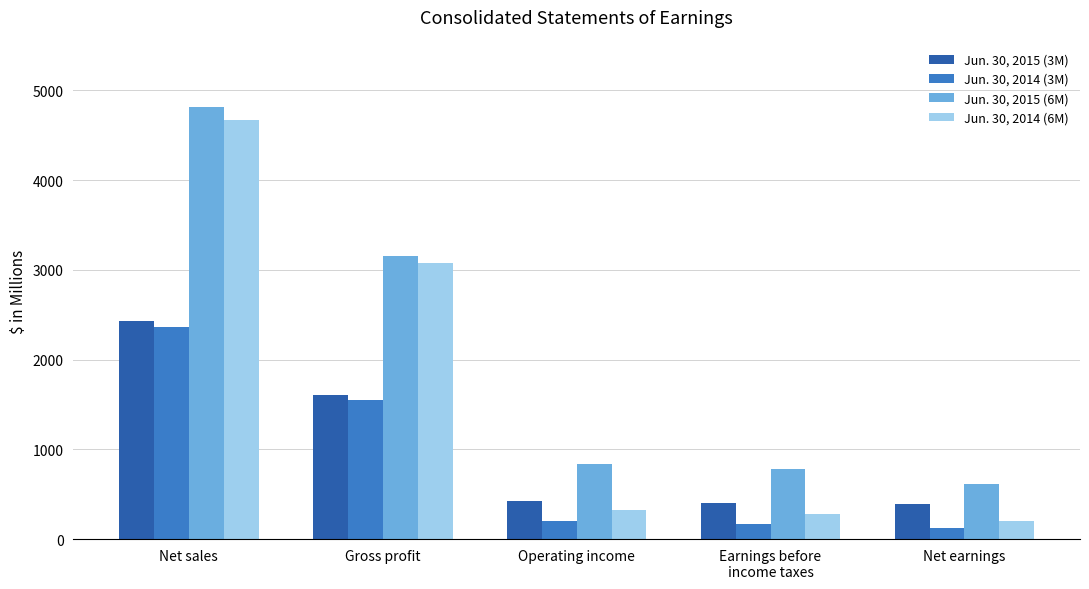

Read the Jun. 30, 2015 (6M) value at Net sales.

4811